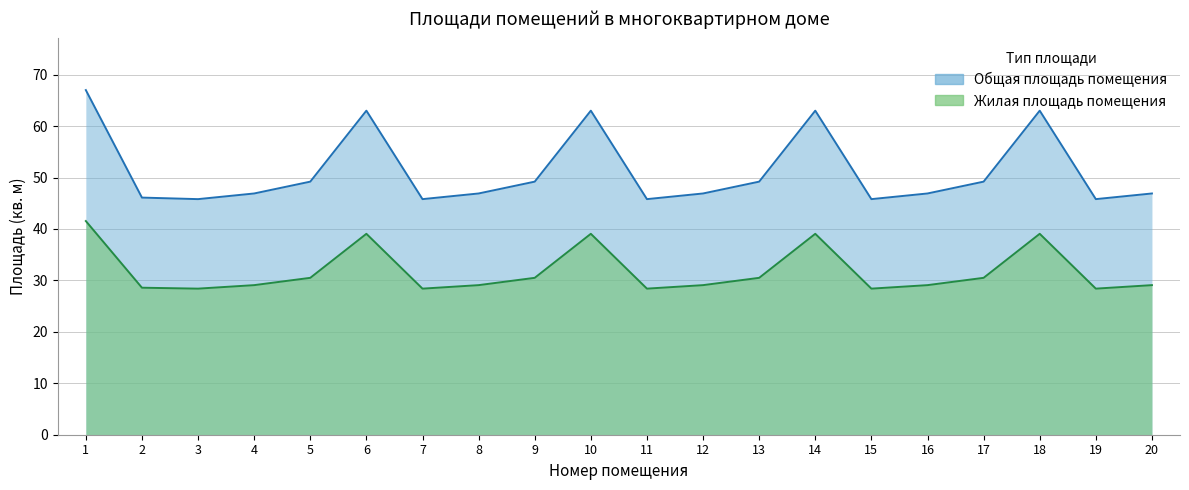

True or false: Жилая площадь помещения has a value of 47.3 at 9.

False